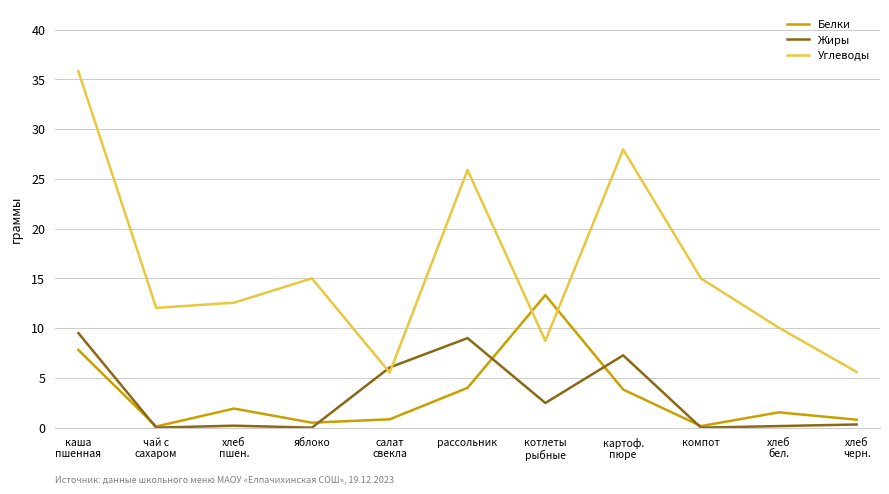

True or false: Белки and Углеводы cross at least once.

True